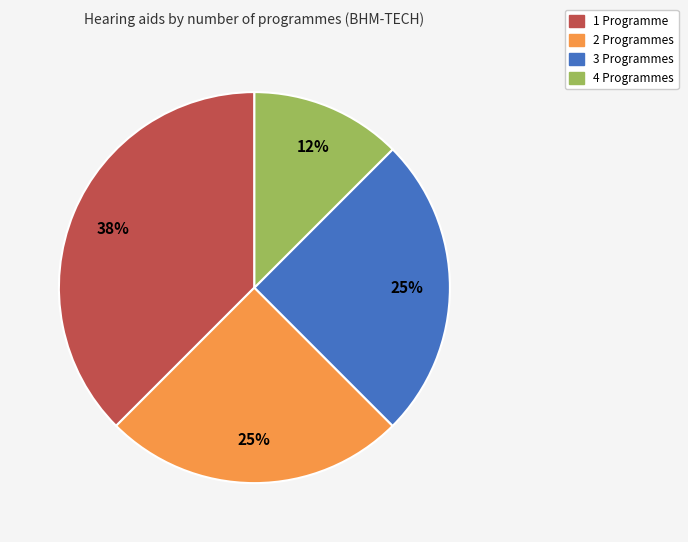

Does any single category account for the majority?

No